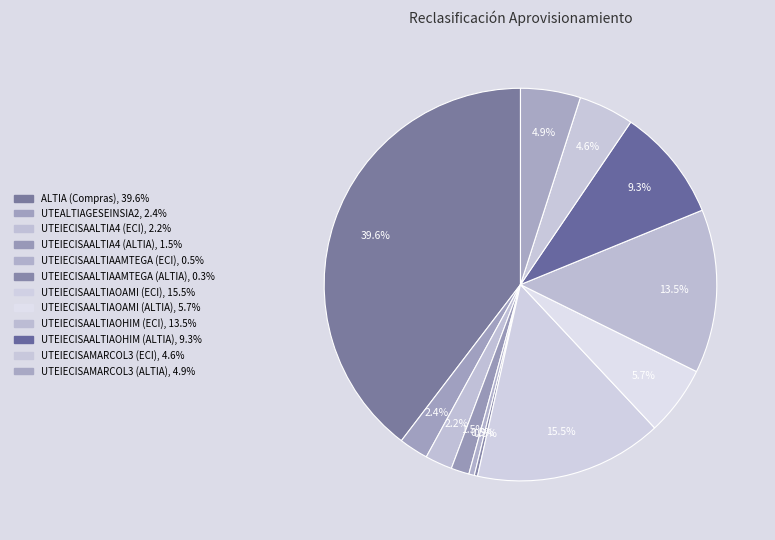

Which slice is the largest?

ALTIA (Compras)